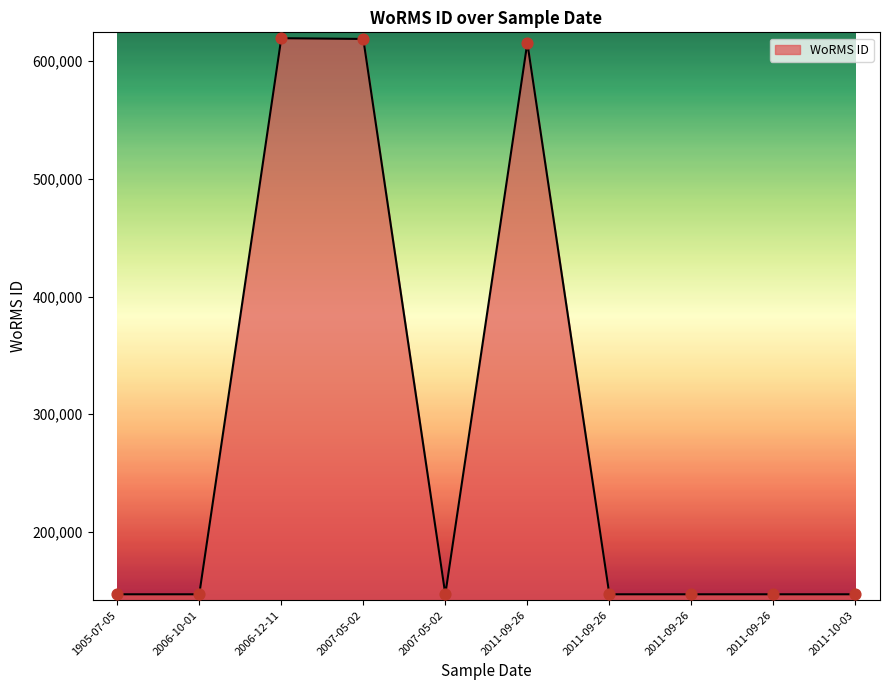

Between 2007-05-02 and 2011-09-26, which is larger?

2007-05-02